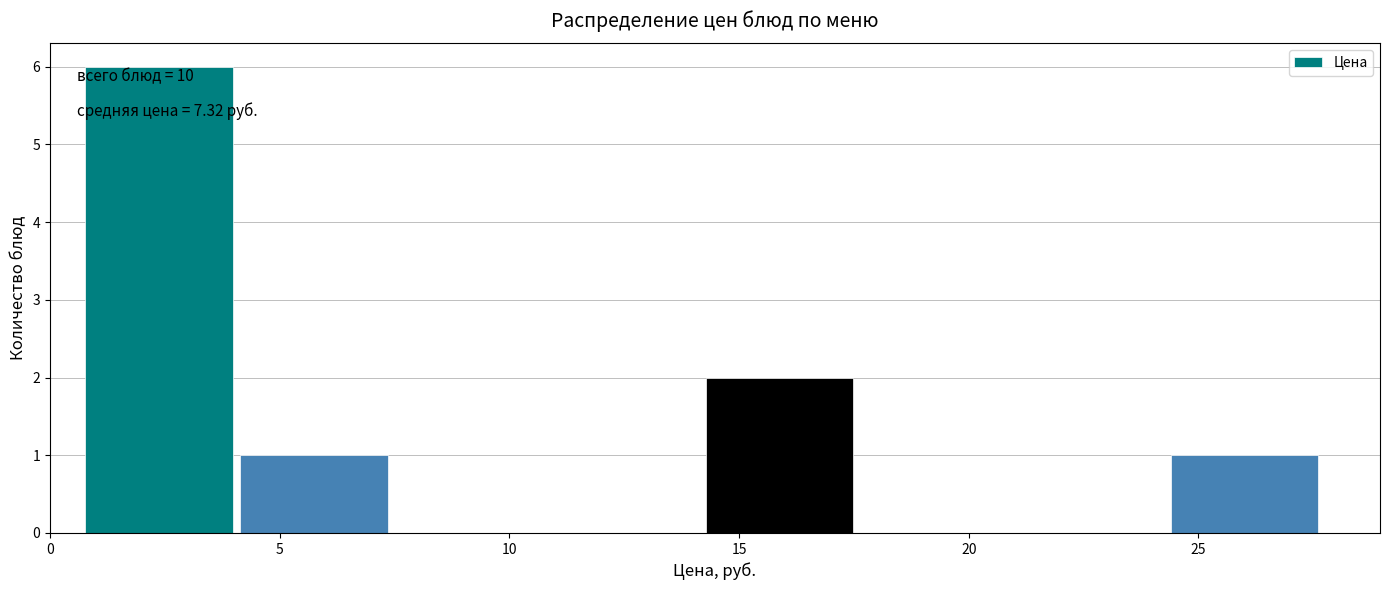

Which range on the x-axis has the tallest bar?

1.0 to 4.0